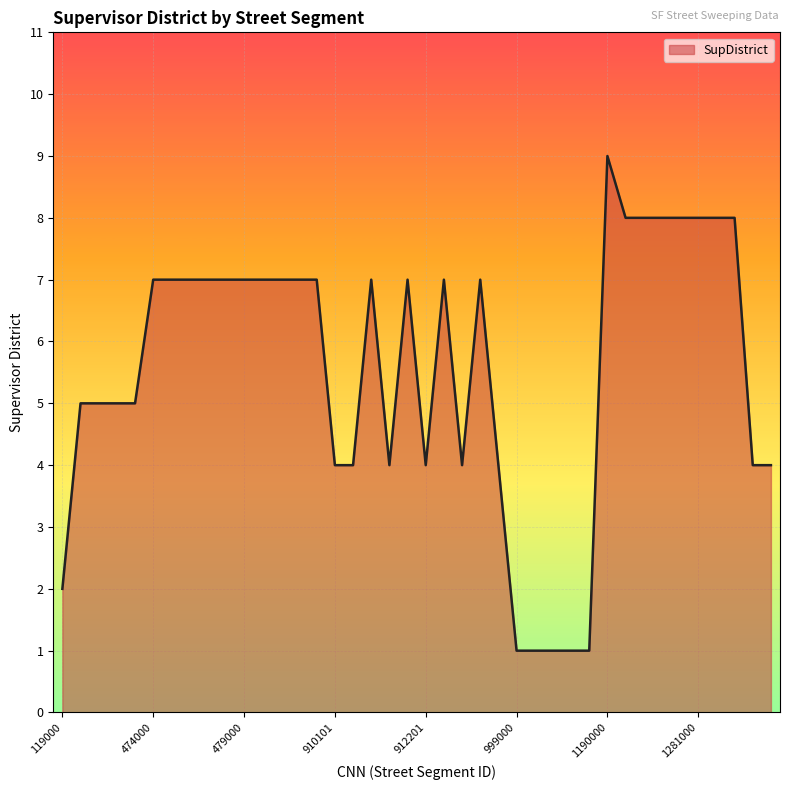

What is the sum of all values?

222